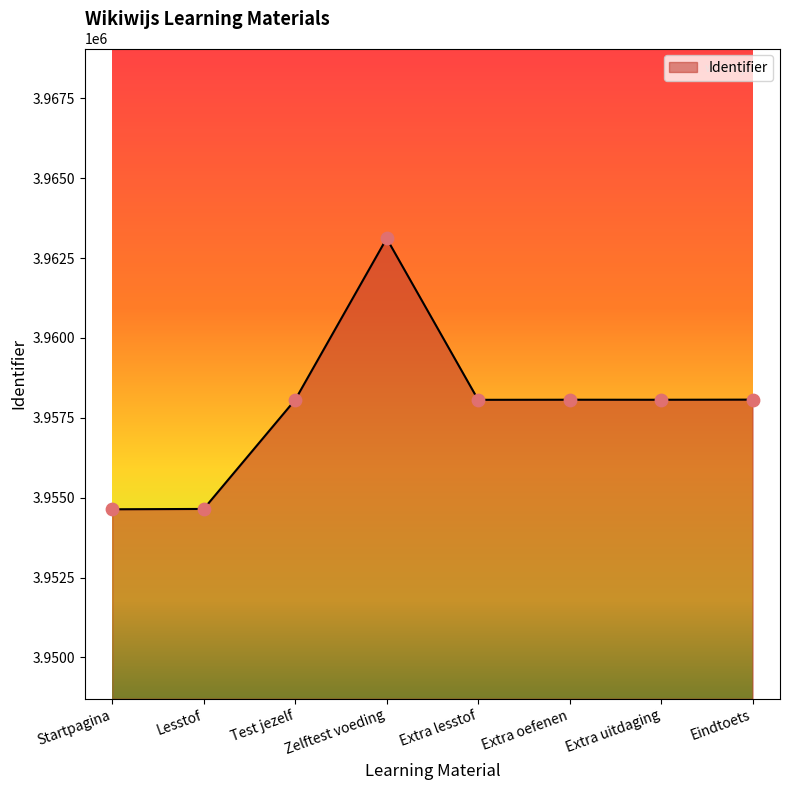

What is the change in value from Startpagina to Zelftest voeding?

+8478